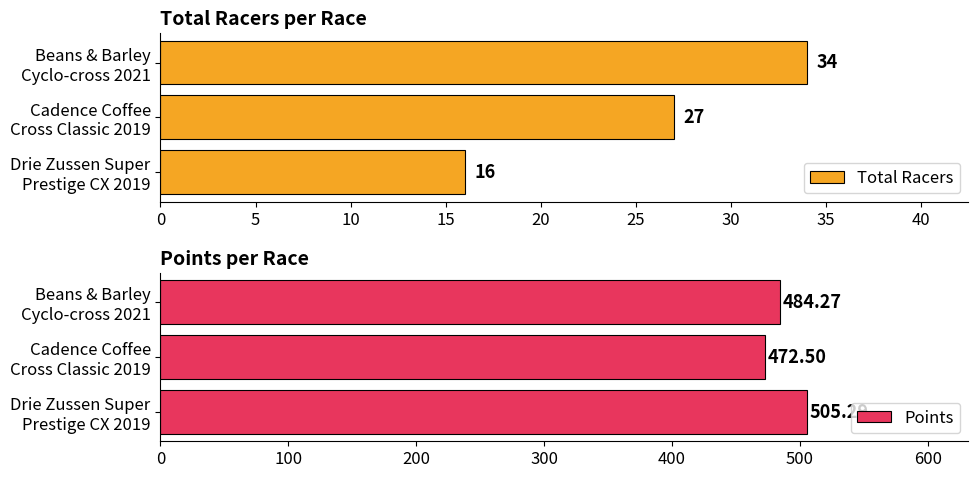

What is the average value of the Total Racers series?

26